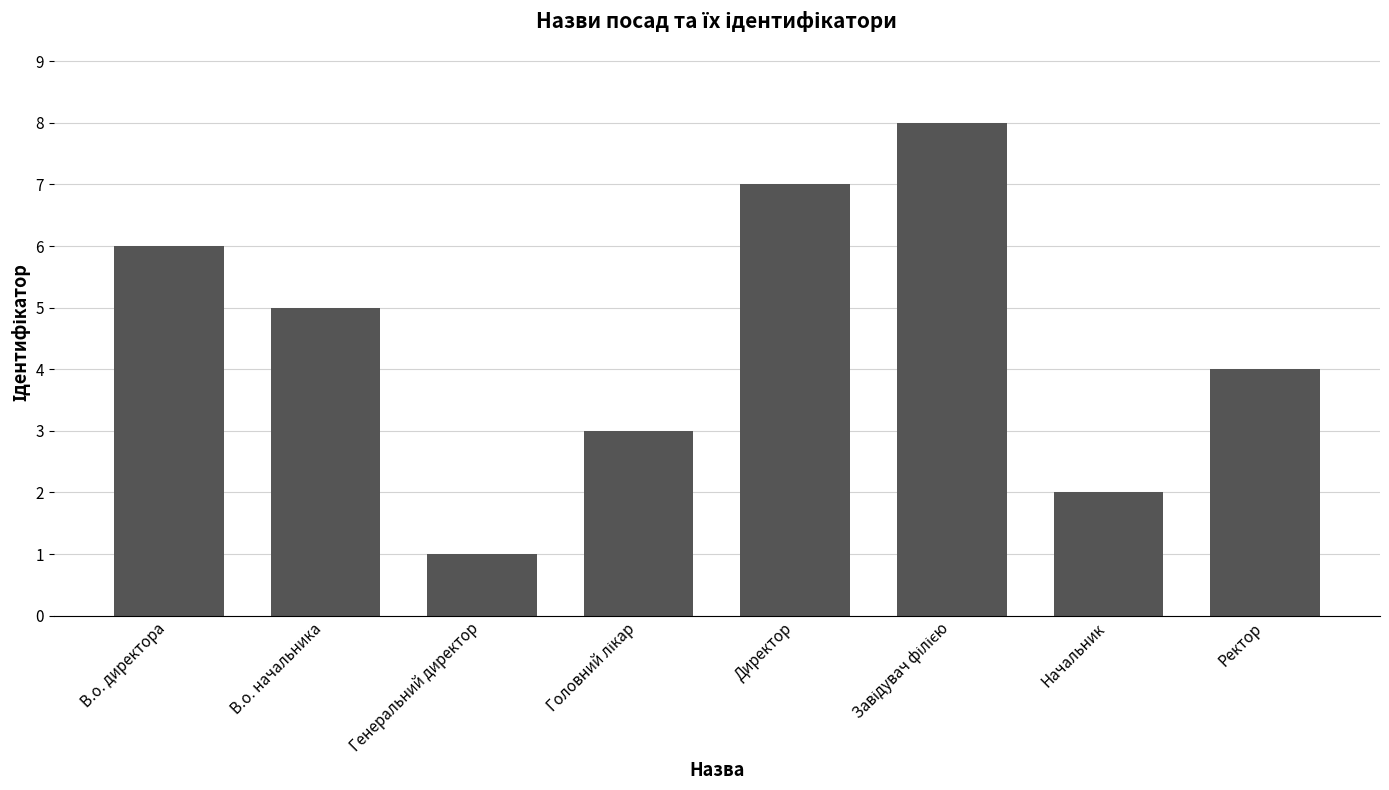

What is the label of the 8th bar from the left?

Ректор